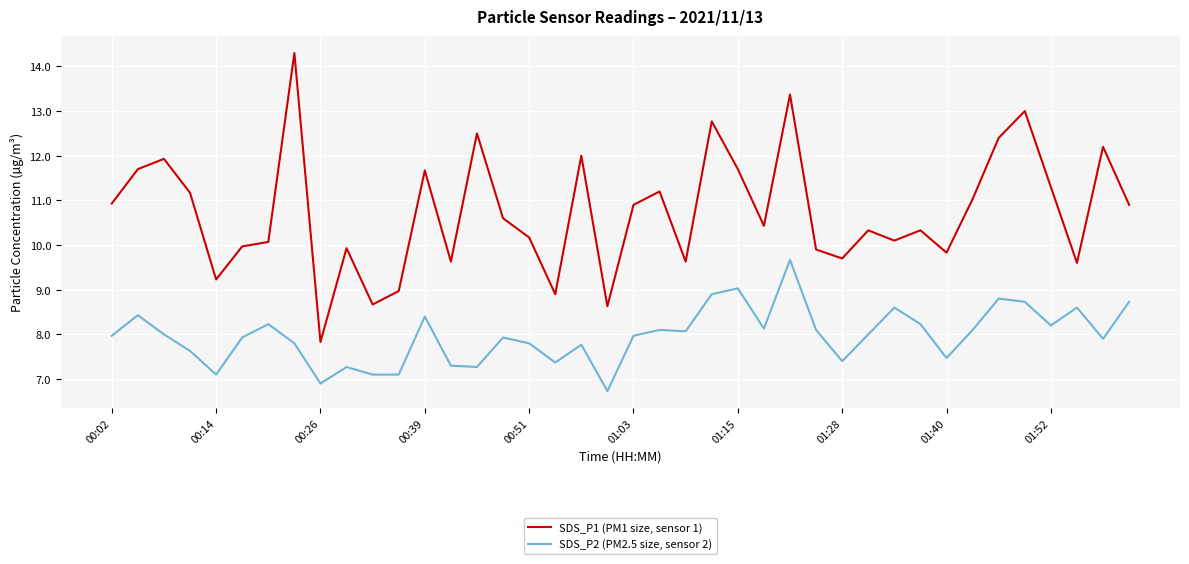

True or false: SDS_P2 (PM2.5 size, sensor 2) and SDS_P1 (PM1 size, sensor 1) intersect in this chart.

False